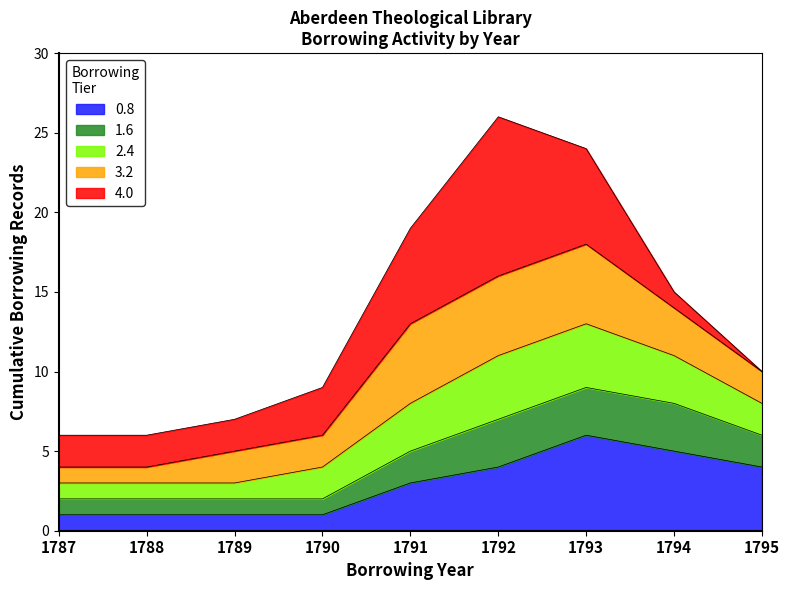

What is the total value across all series at 1791?

19